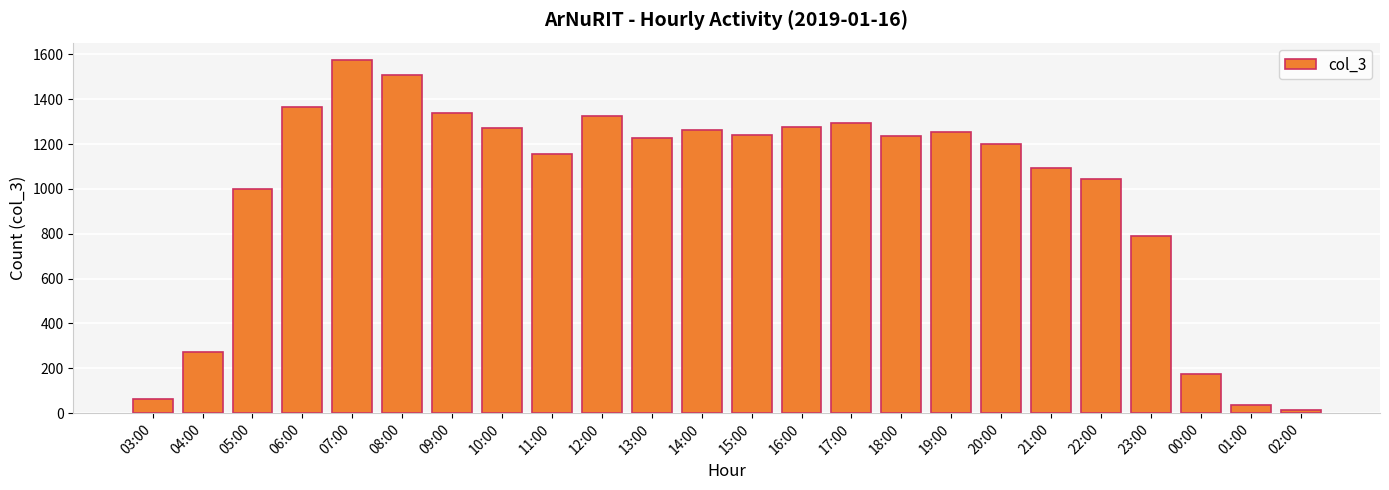

What is the maximum value shown in the chart?

1574